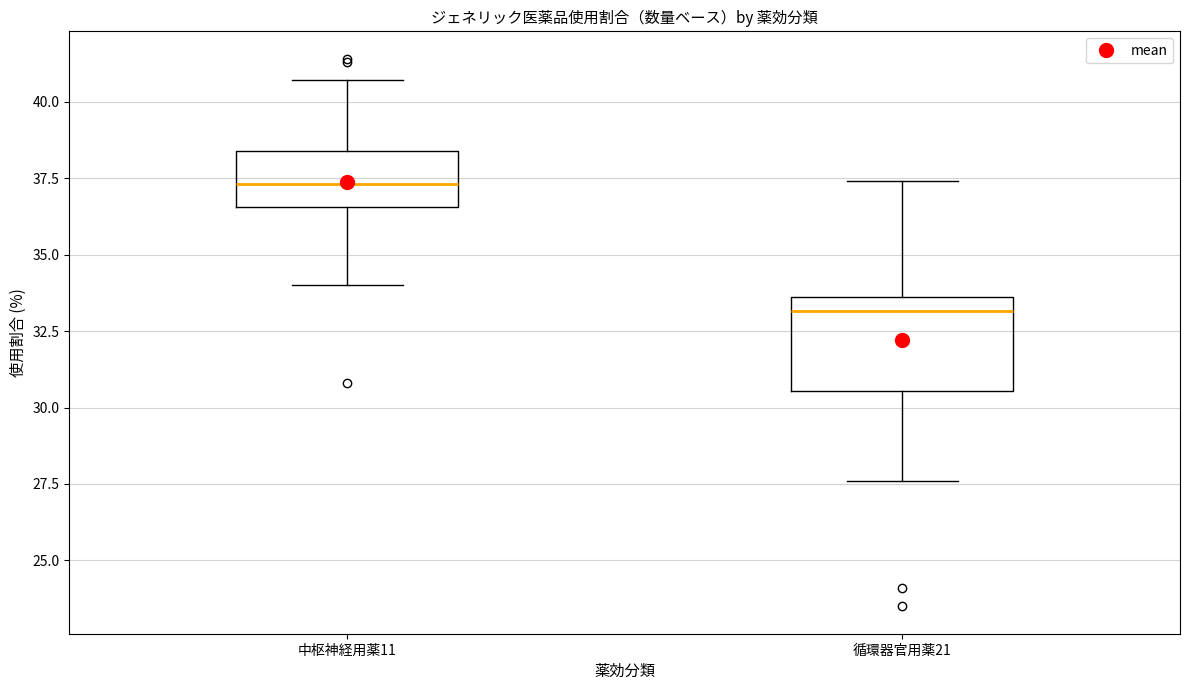

Comparing the boxes themselves (not the whiskers), which one is the tallest?

循環器官用薬21